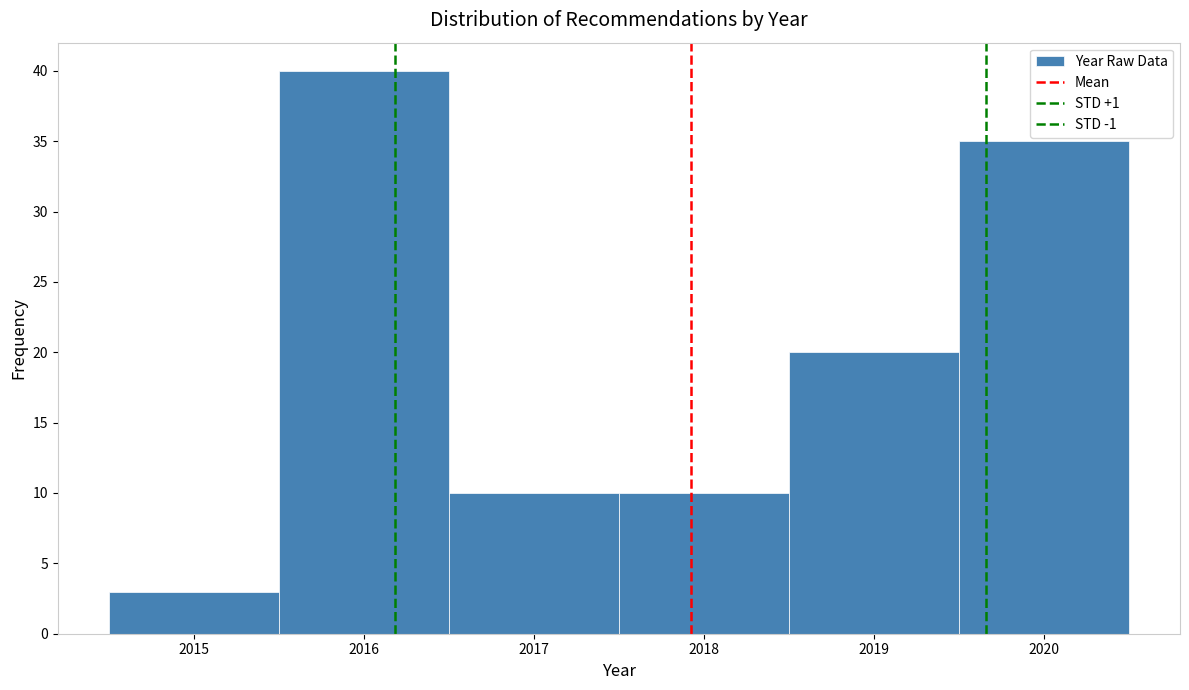

Reading left to right, list every bar in this chart as the range it spans on the x-axis followed by its height. The values are not printed on the chart, so give them approximately, as read against the axis.

2014.5 to 2015.5: 3
2015.5 to 2016.5: 40
2016.5 to 2017.5: 10
2017.5 to 2018.5: 10
2018.5 to 2019.5: 20
2019.5 to 2020.5: 35